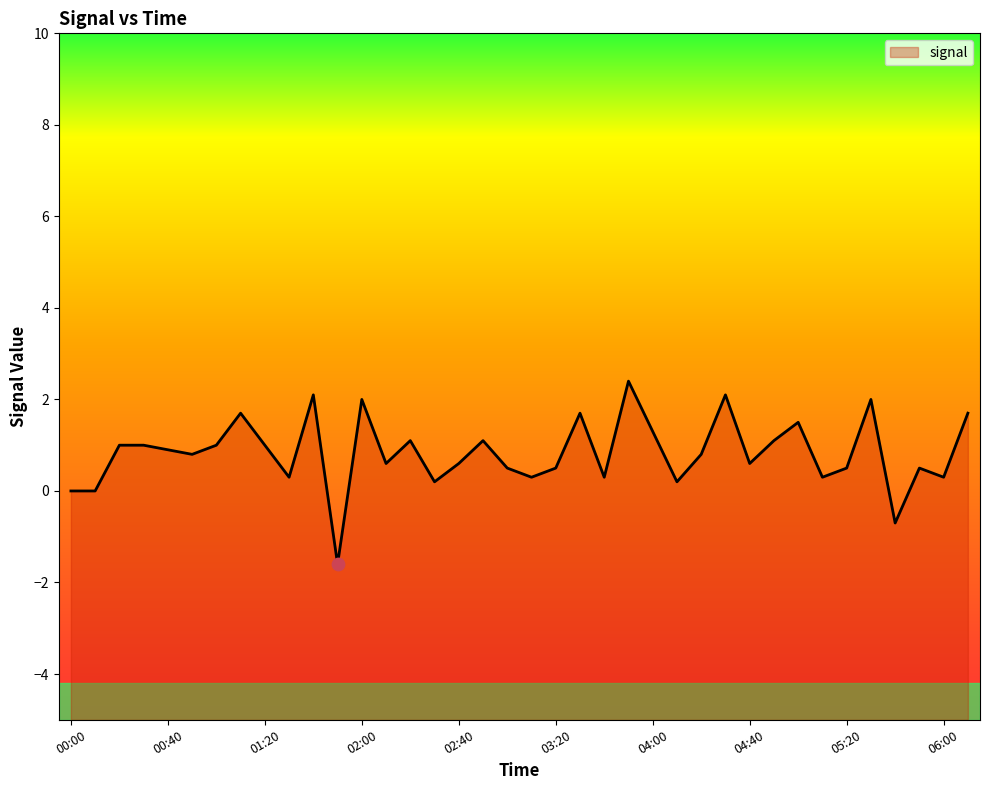

Which has a higher value, 02:10 or 05:30?

05:30